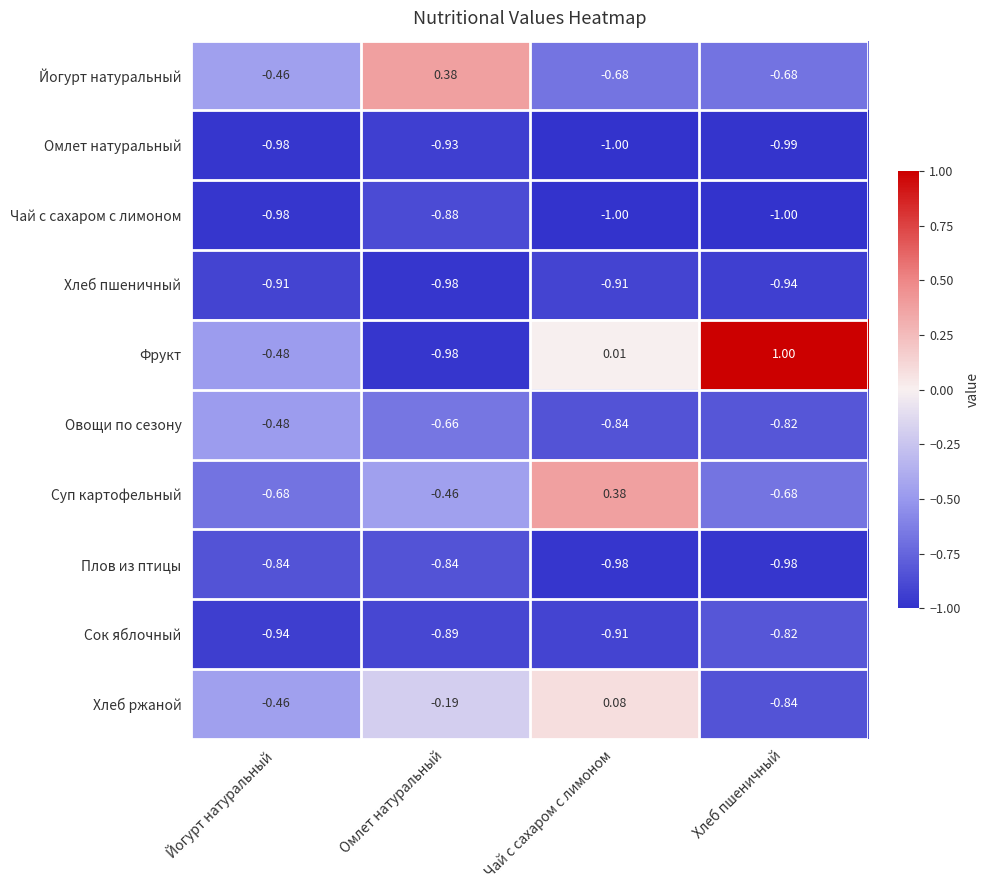

Rank the categories by Фрукт value from highest to lowest.

Хлеб пшеничный, Чай с сахаром с лимоном, Йогурт натуральный, Омлет натуральный